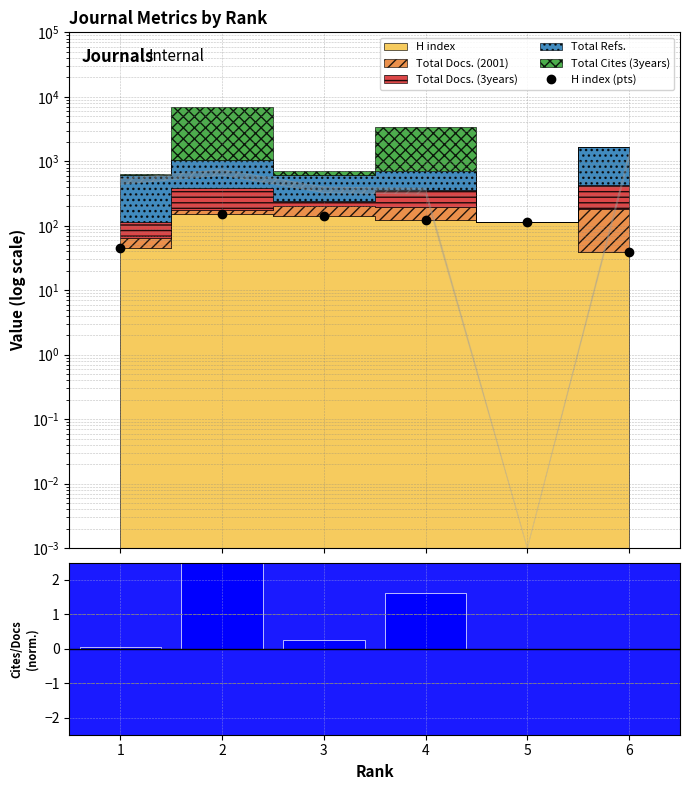

What is the difference between the H index (pts) values at 6 and 5?

76.0